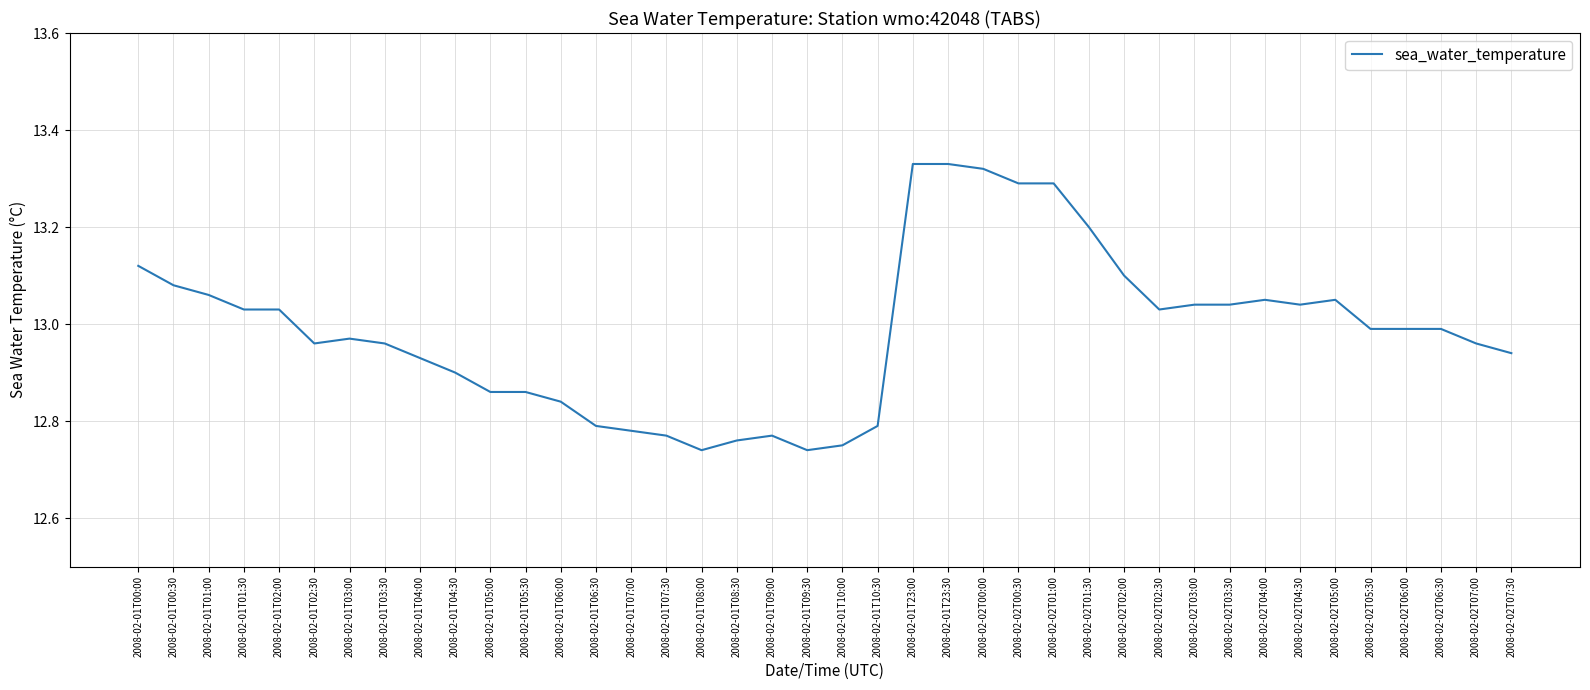

Approximately how many times larger is the value at 2008-02-02T06:00 compared to 2008-02-01T01:30?

1.0